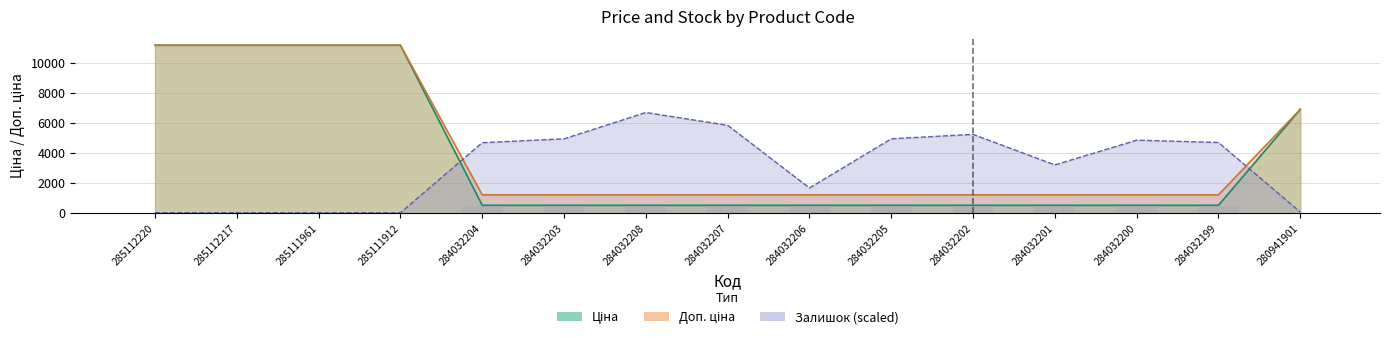

Reading left to right, list all the values displayed in this chart.

Ціна: 285112220=11188.2	285112217=11188.2	285111961=11188.2	285111912=11188.2	284032204=539.0	284032203=539.0	284032208=539.0	284032207=539.0	284032206=539.0	284032205=539.0	284032202=539.0	284032201=539.0	284032200=539.0	284032199=539.0	280941901=6925.7
Доп. ціна: 285112220=11188.2	285112217=11188.2	285111961=11188.2	285111912=11188.2	284032204=1235.4	284032203=1235.4	284032208=1235.4	284032207=1235.4	284032206=1235.4	284032205=1235.4	284032202=1235.4	284032201=1235.4	284032200=1235.4	284032199=1235.4	280941901=6925.7
Залишок: 285112220=47.5	285112217=47.5	285111961=47.5	285111912=42.0	284032204=4704.6	284032203=4961.9	284032208=6712.9	284032207=5862.6	284032206=1692.2	284032205=4964.7	284032202=5258.4	284032201=3225.0	284032200=4872.4	284032199=4718.6	280941901=92.3